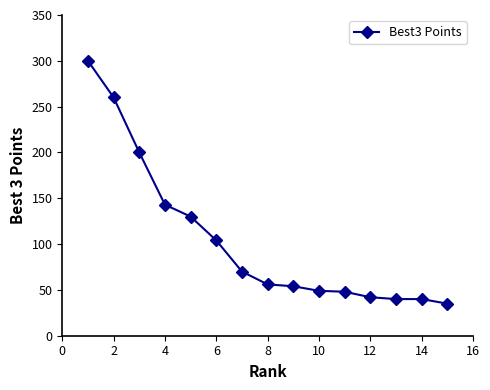

What is the smallest value displayed?

35